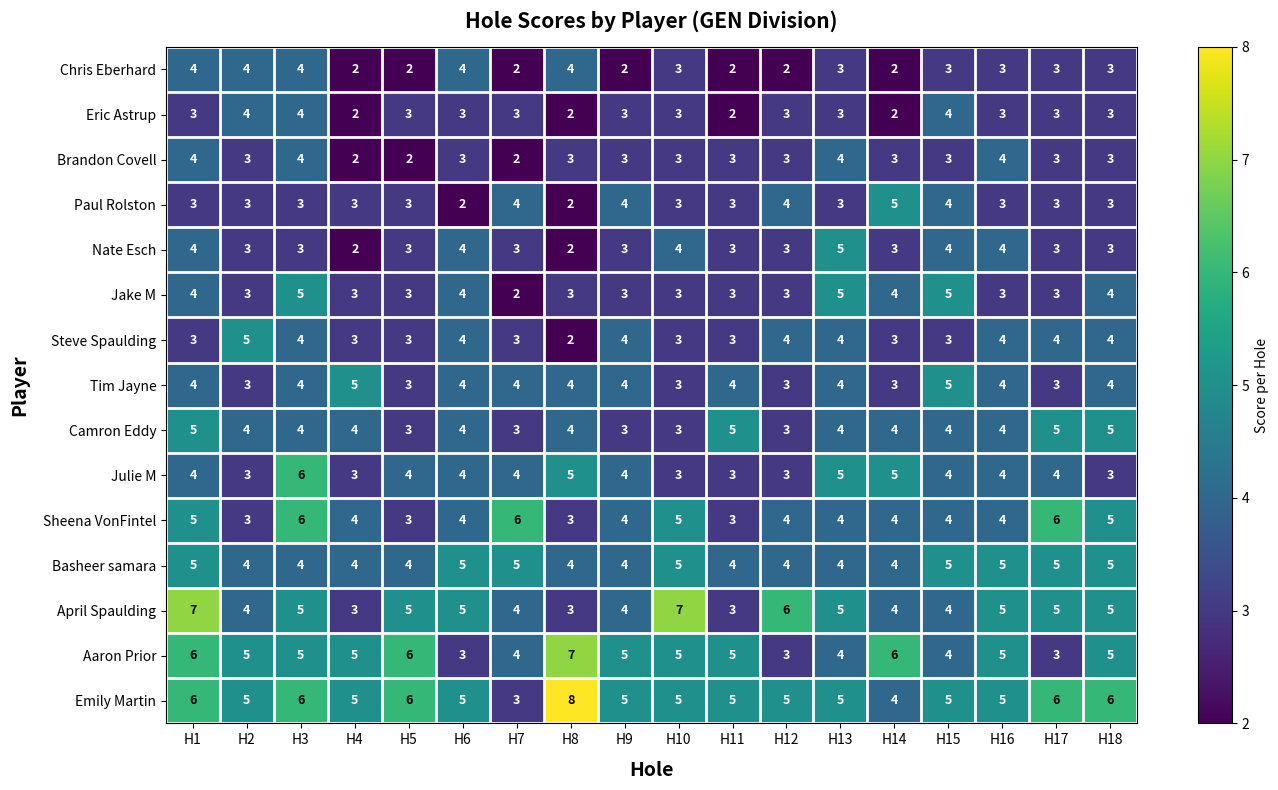

The Chris Eberhard series shows 3 at H18. True or false?

True